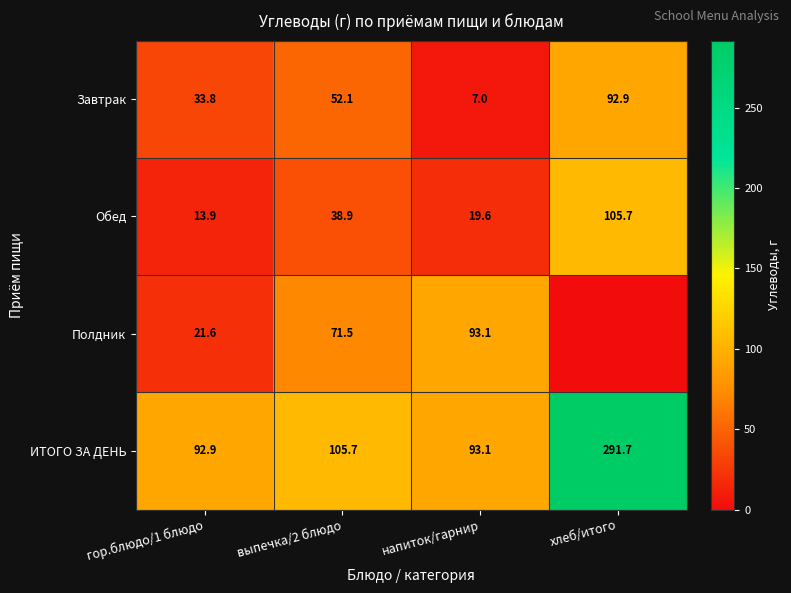

At which category does the chart reach its minimum across all series?

хлеб/итого